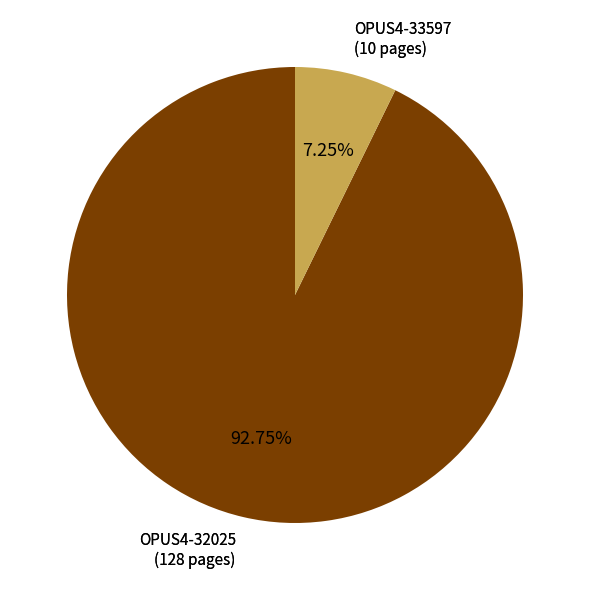

To the nearest percent, what is the combined percentage of OPUS4-33597 and OPUS4-32025?

100%